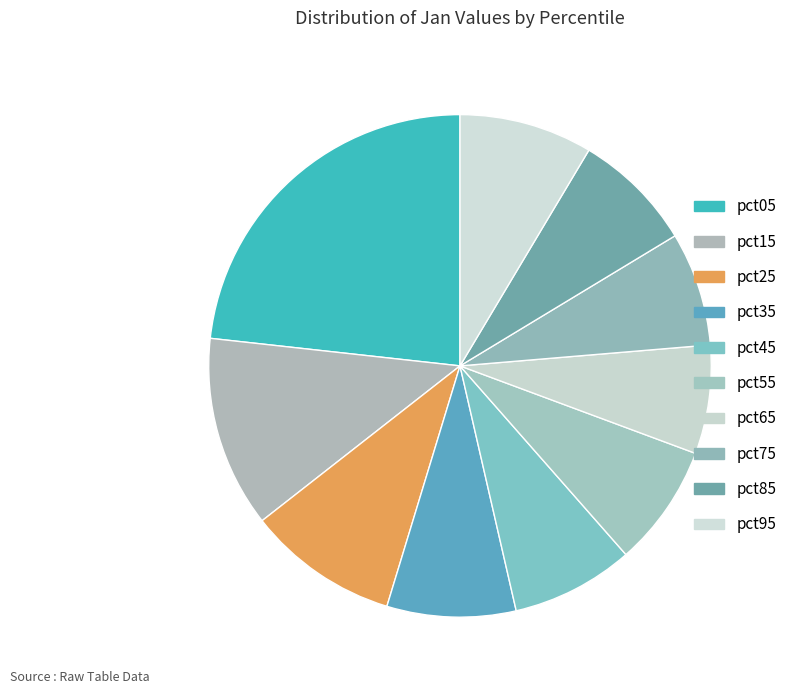

The pct05 slice represents 14% of the pie. True or false?

False